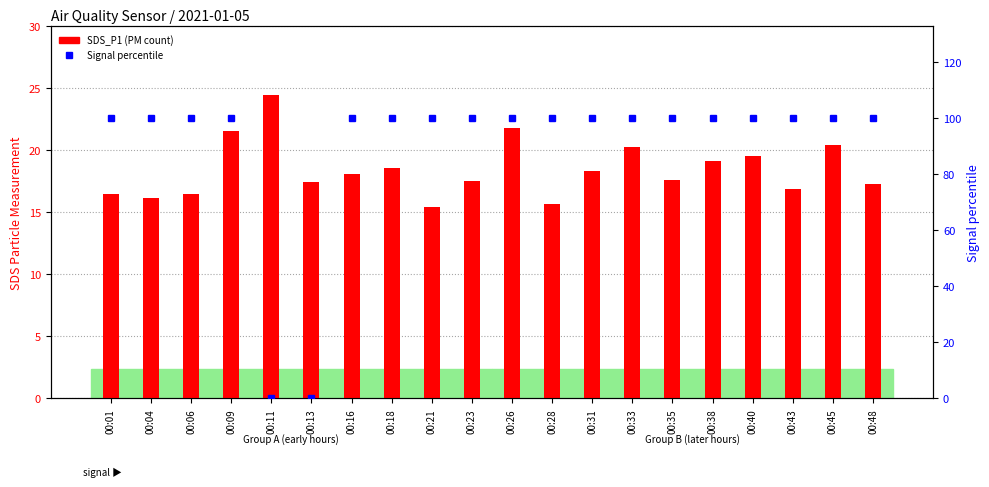

What is the difference between the SDS_P1 values at 00:09 and 00:23?

4.0